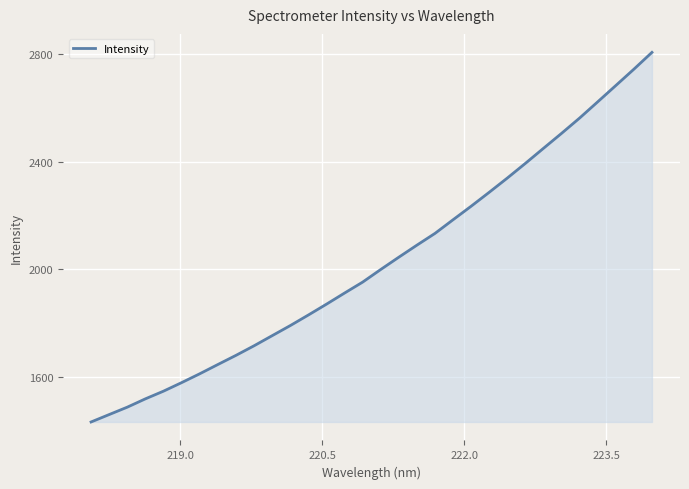

What is the smallest value displayed?

1432.3